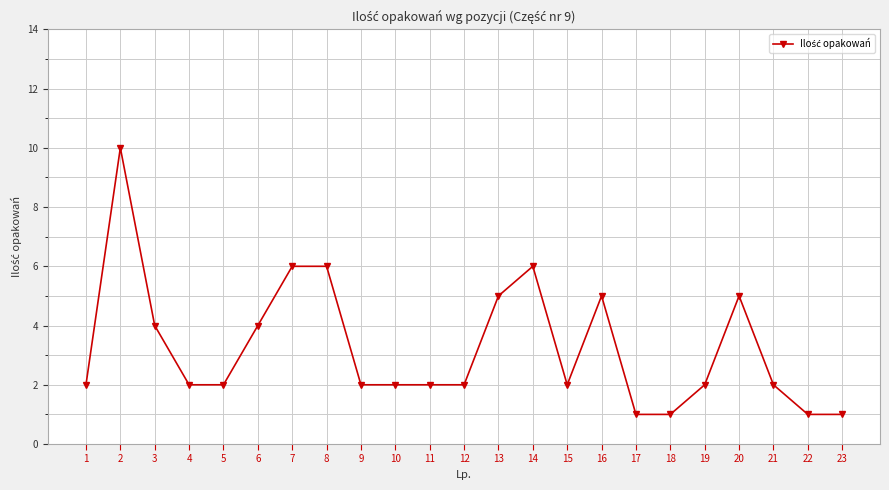

What is the value of the 3rd point from the left?

4